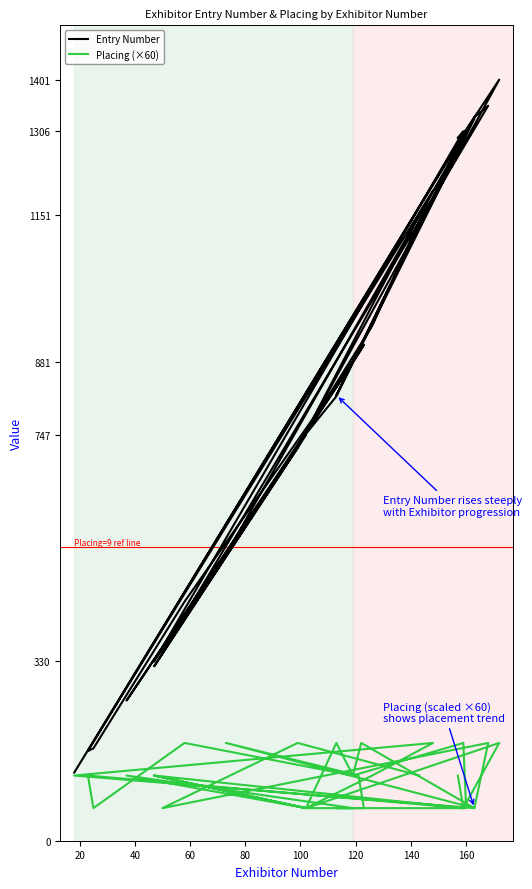

How many interior local valleys does the Entry Number series have?

9